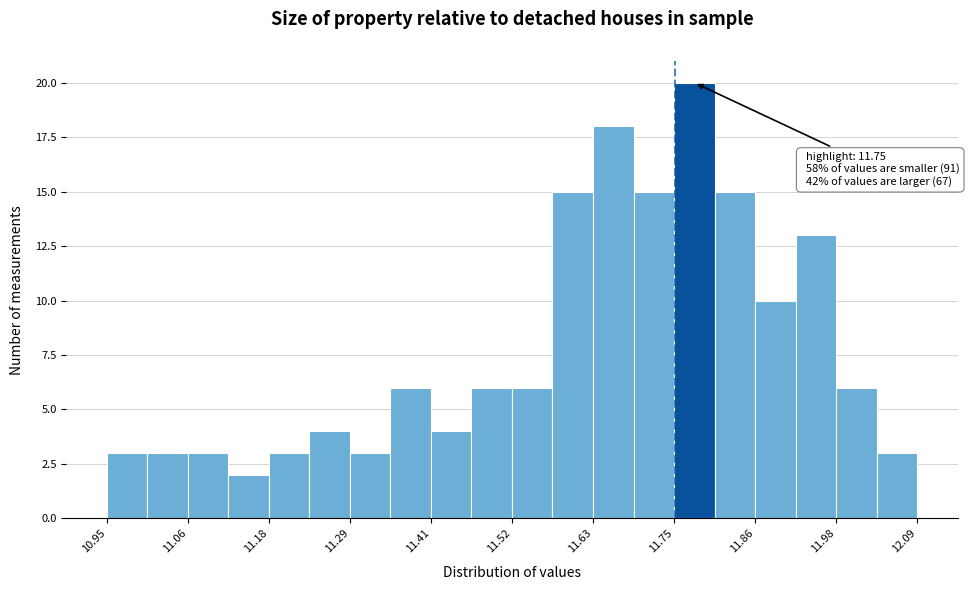

Read against the x-axis, roughly where is the centre of the tallest bar?

11.78